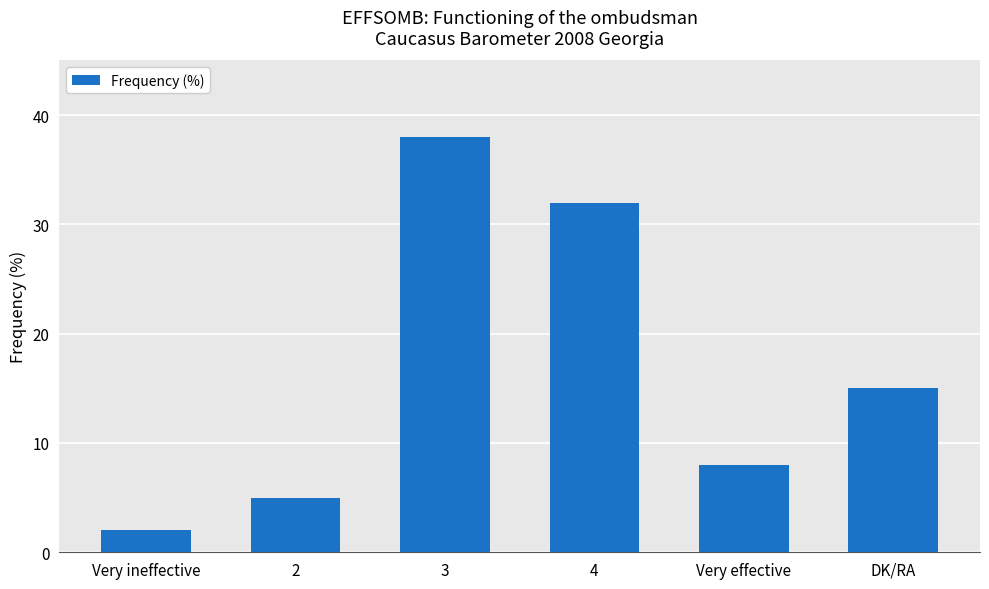

Rank the categories by value from lowest to highest.

Very ineffective, 2, Very effective, DK/RA, 4, 3